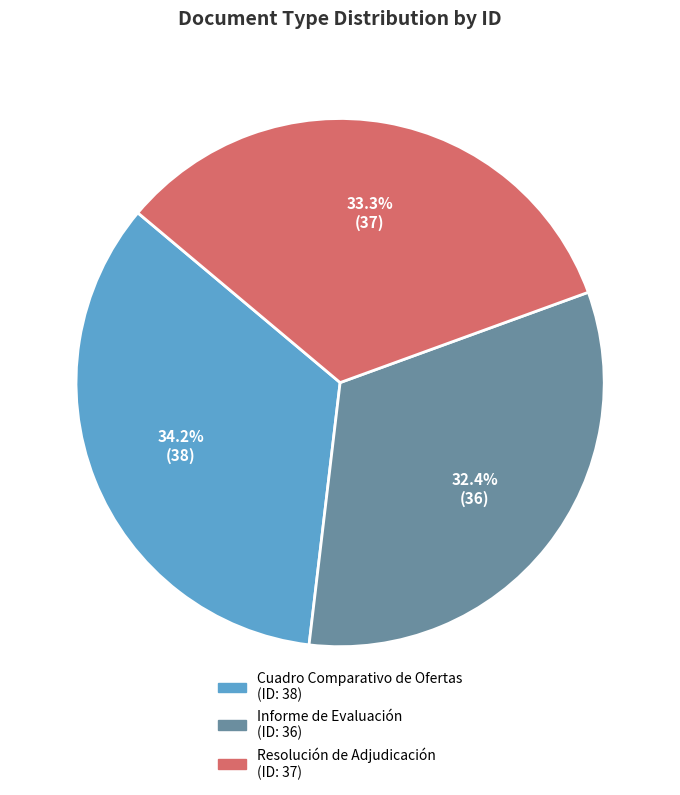

Which has a higher value, Cuadro Comparativo de Ofertas or Informe de Evaluación?

Cuadro Comparativo de Ofertas